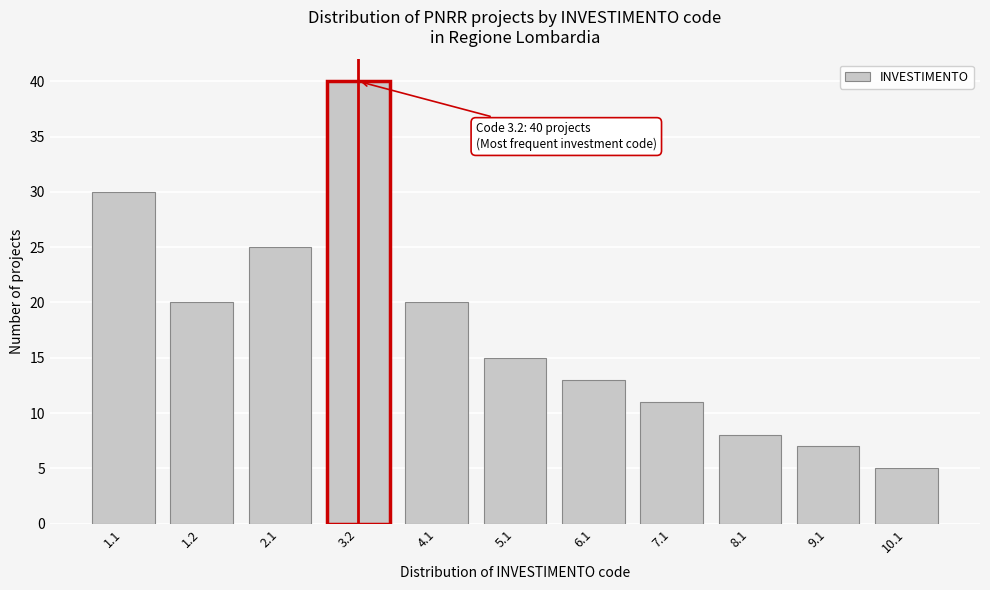

Reading right to left, transcribe all the data shown in this chart.

5	7	8	11	13	15	20	40	25	20	30